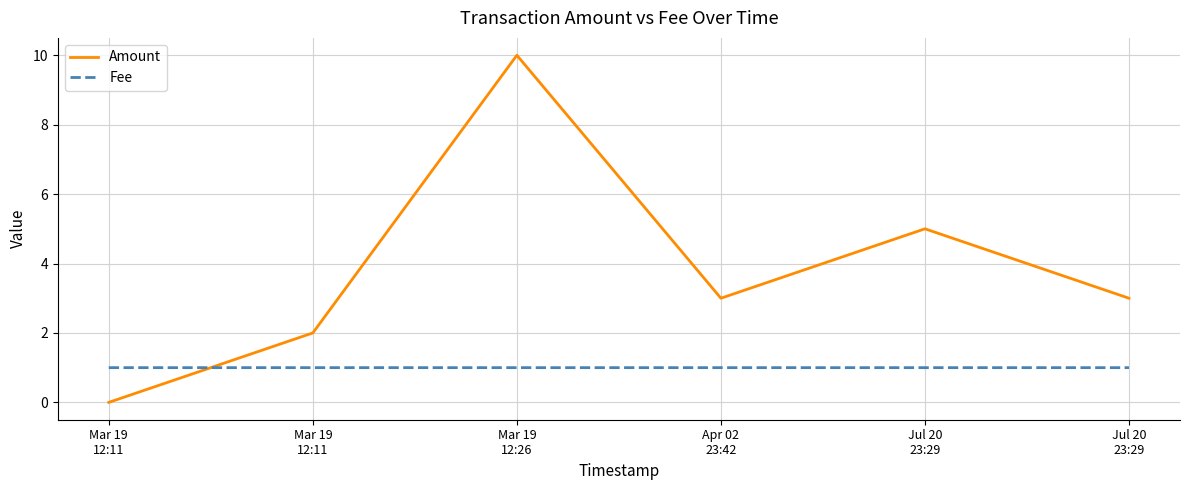

Is the value of Fee at Apr 02
23:42 greater than the value of Amount at Mar 19
12:11?

Yes